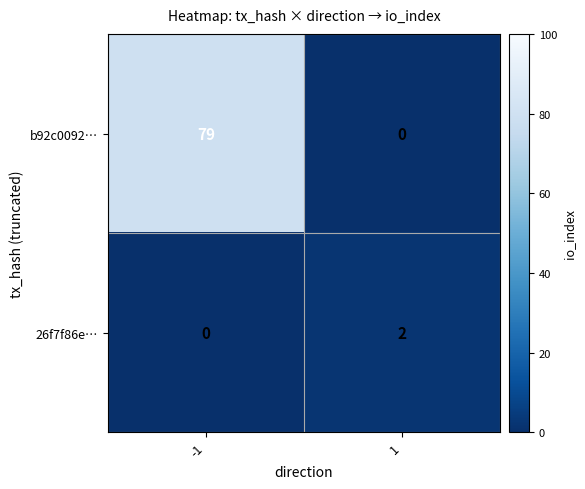

Reading left to right, extract all data points from this chart.

b92c0092…: -1=79	1=0
26f7f86e…: -1=0	1=2